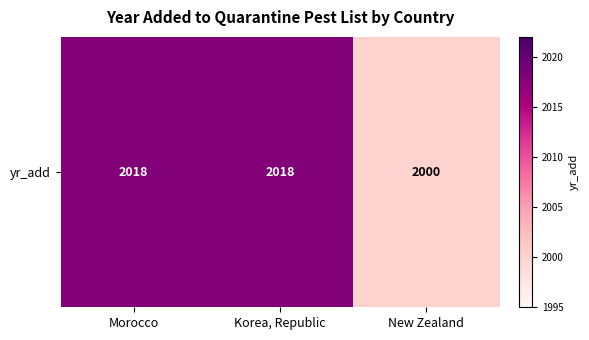

Reading right to left, transcribe all the data shown in this chart.

2000	2018	2018